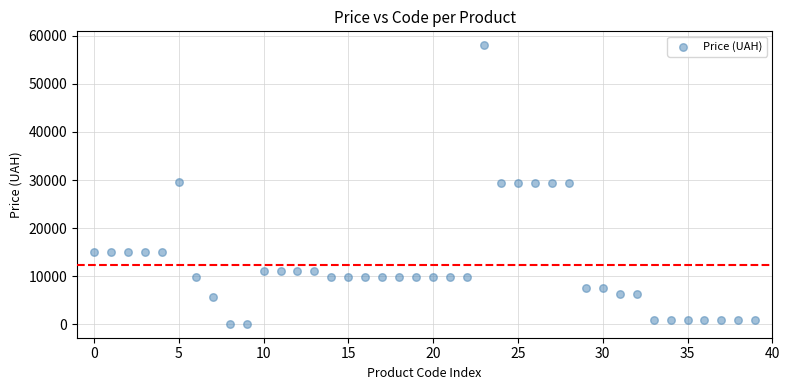

What is the range of Y values (max minus min)?

57923.7